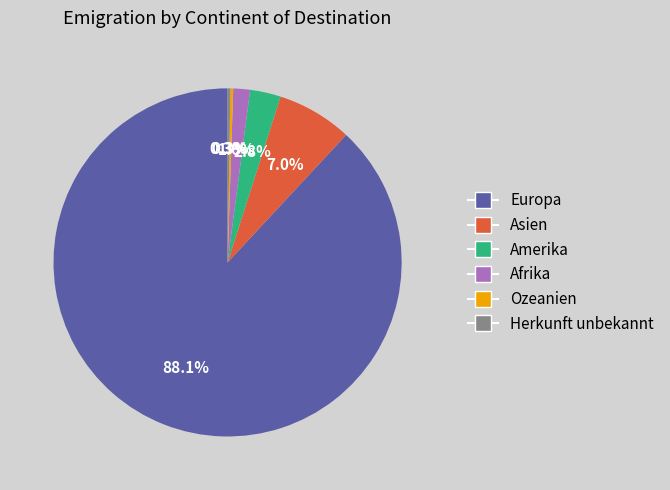

Does Europa represent more than half of the total?

Yes